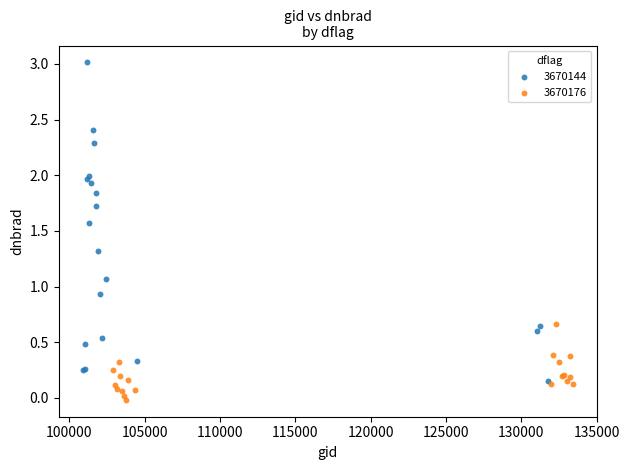

Which series has the largest Y range (max minus min)?

3670144